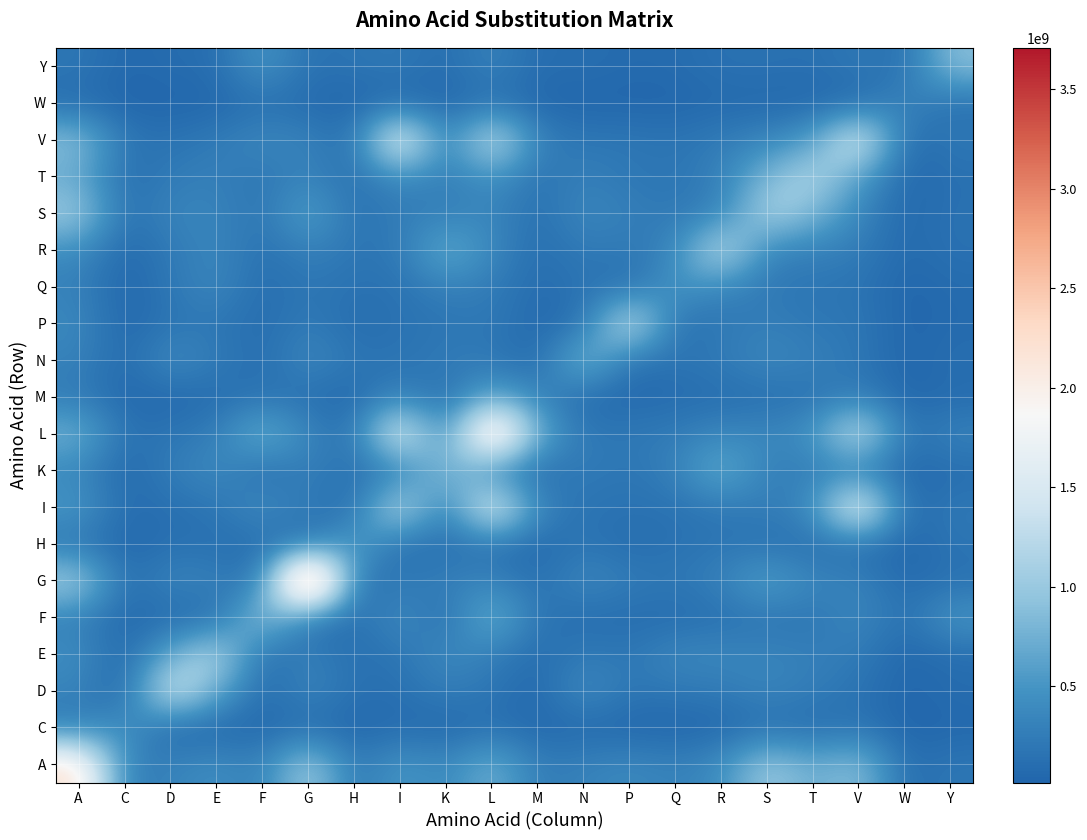

Which has a higher value, M or D?

D